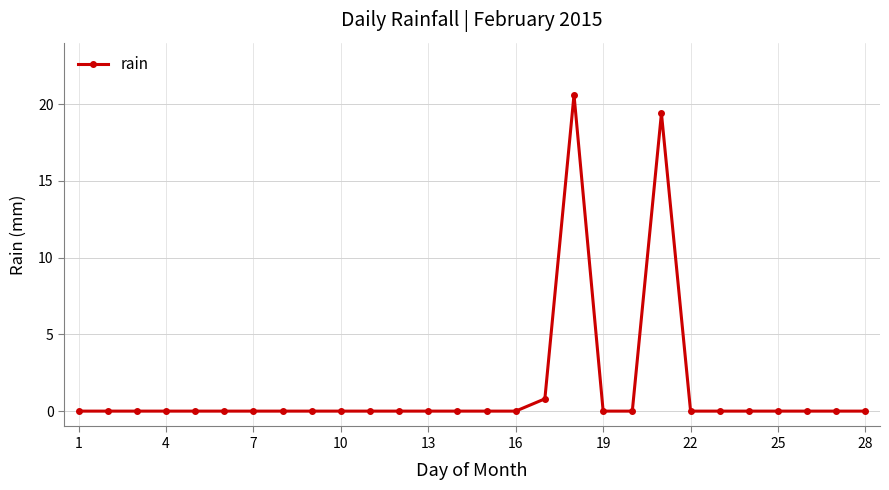

What is the average value?

1.5